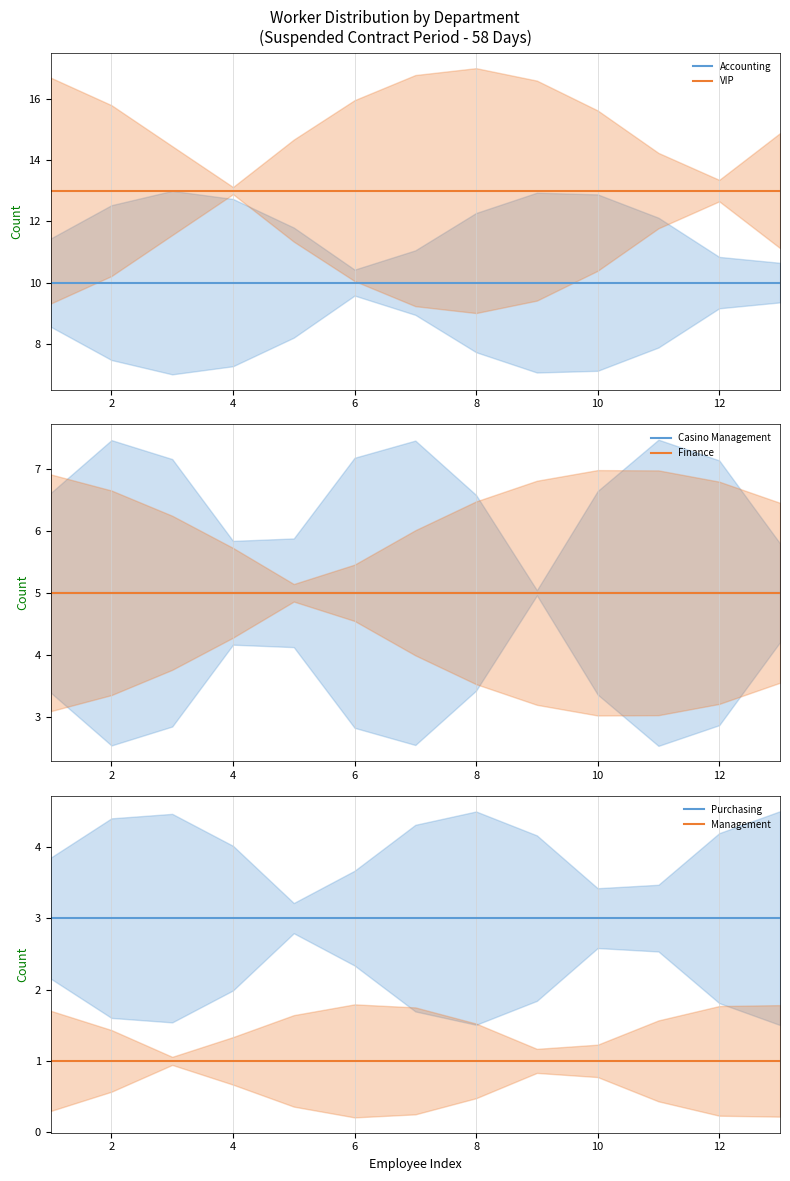

True or false: Management and Casino Management intersect in this chart.

False